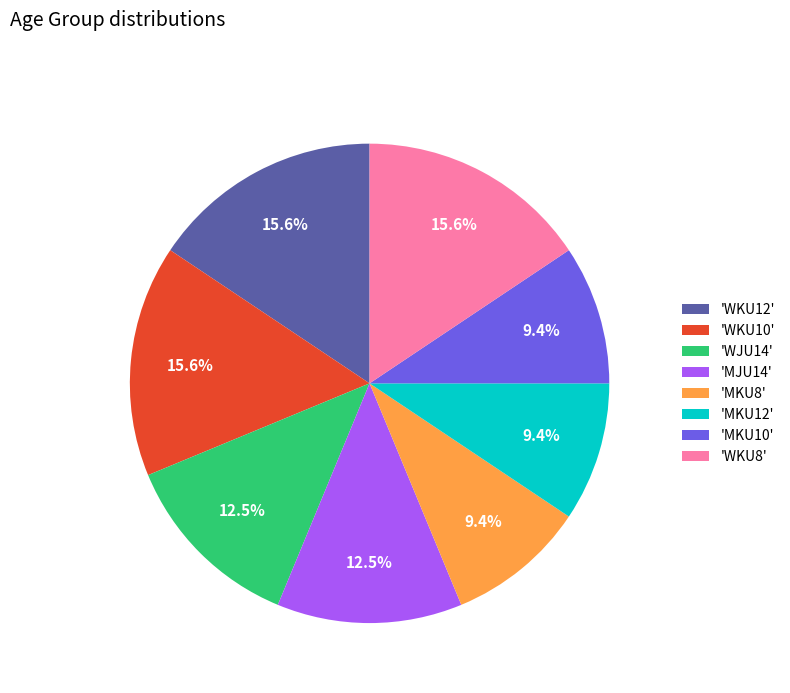

Does any single category account for the majority?

No